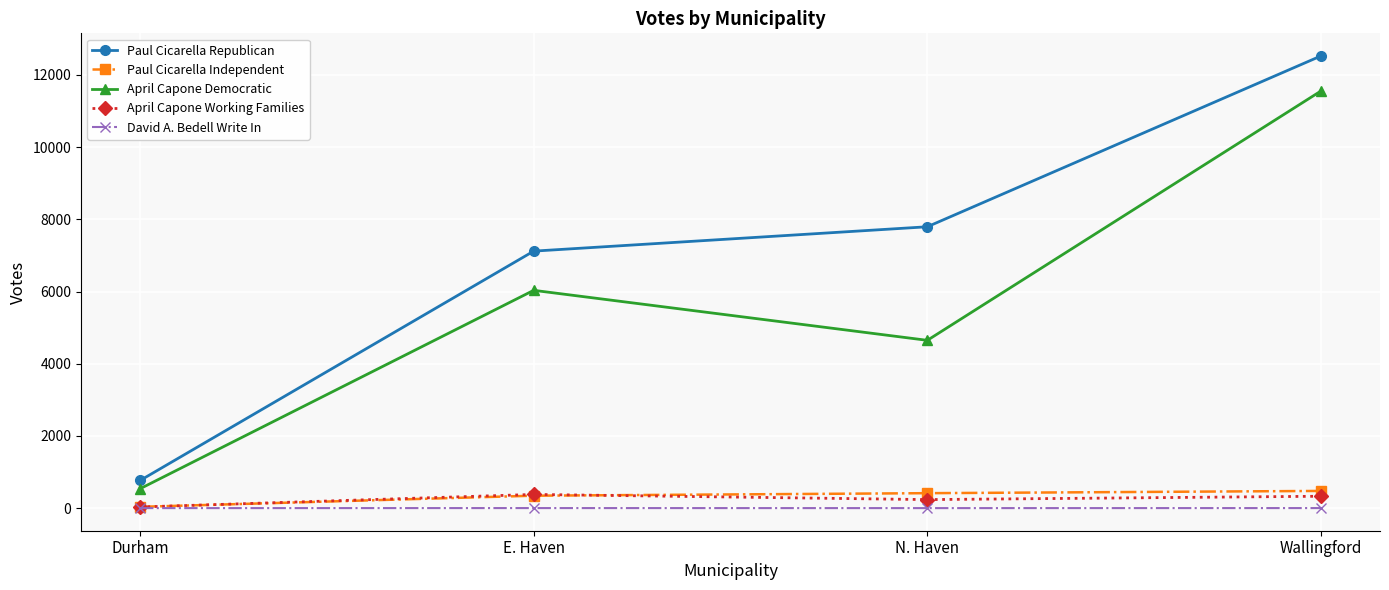

True or false: Paul Cicarella Republican has more than 0 interior local peaks.

False